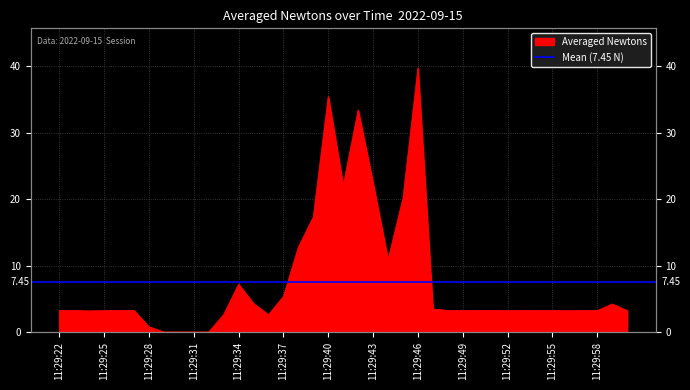

Between 11:29:35 and 11:29:30, which is larger?

11:29:35